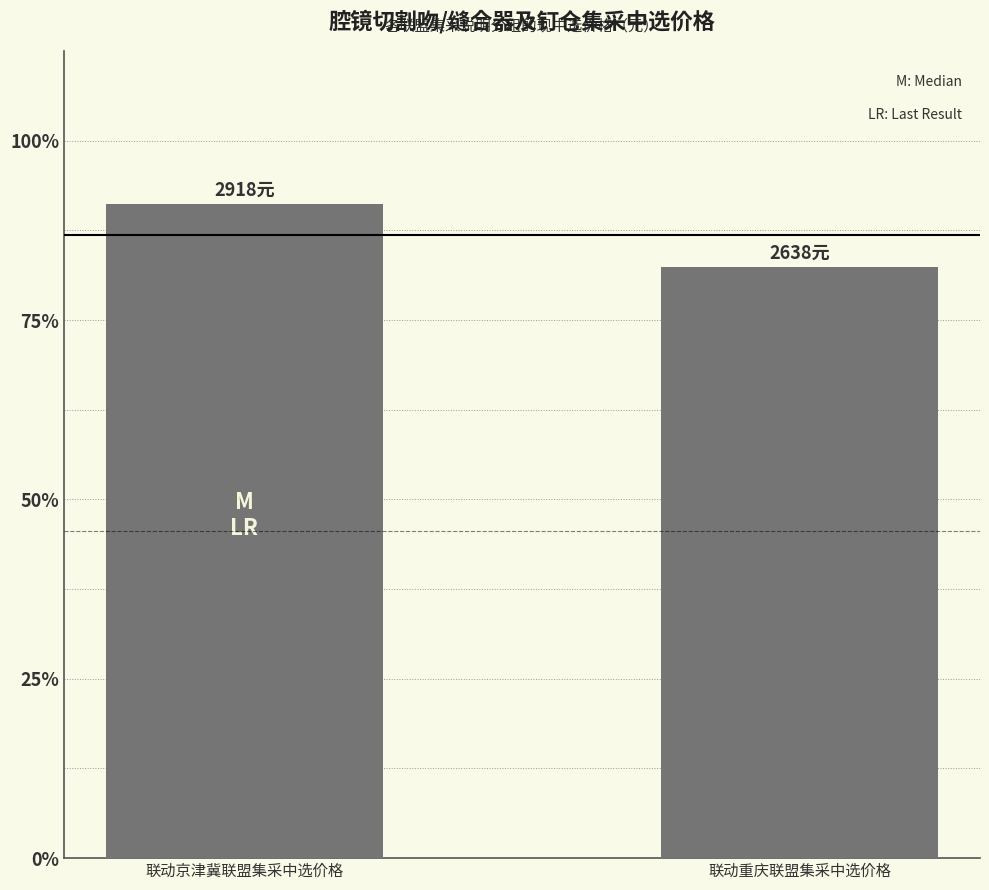

The chart shows a value of 2638 at 联动重庆联盟集采中选价格. True or false?

True